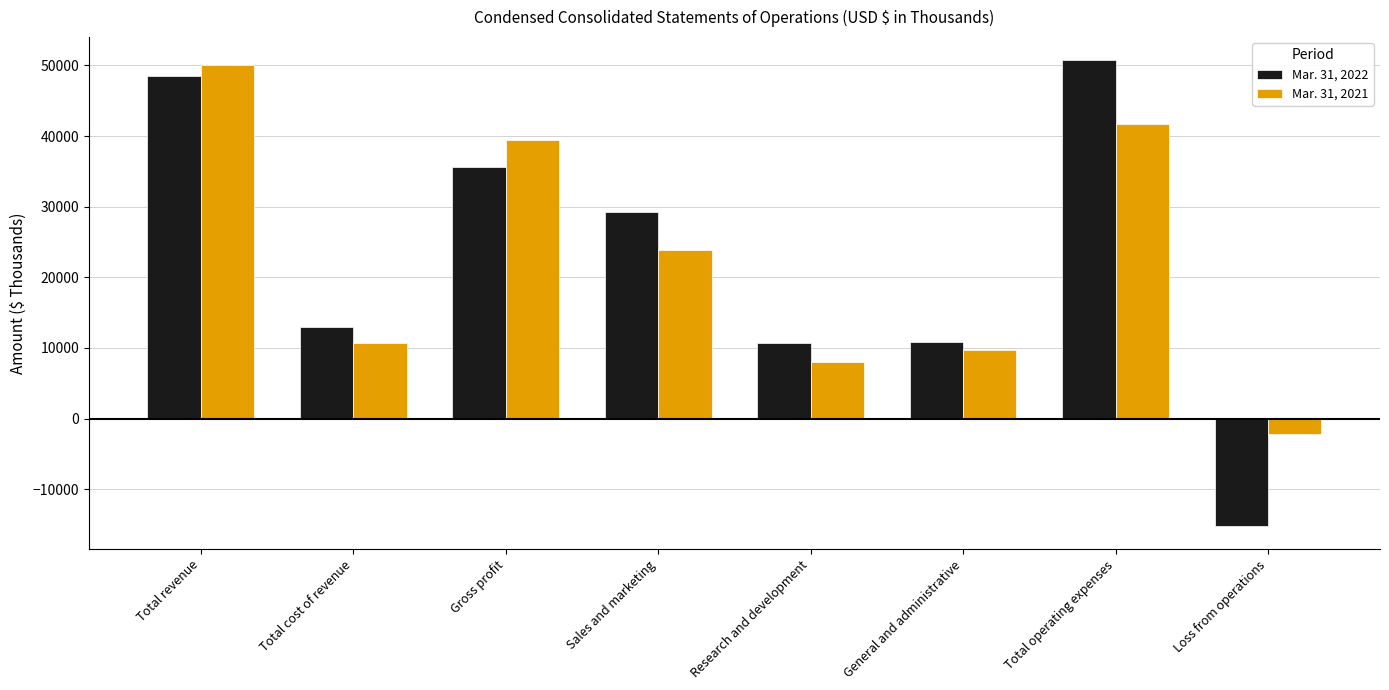

Rank the series at Gross profit from lowest to highest value.

Mar. 31, 2022, Mar. 31, 2021